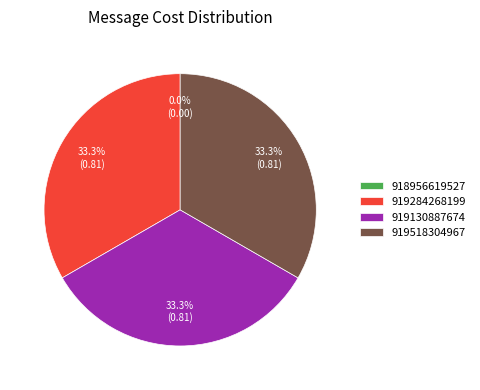

Rank the categories by value from lowest to highest.

918956619527, 919284268199, 919130887674, 919518304967